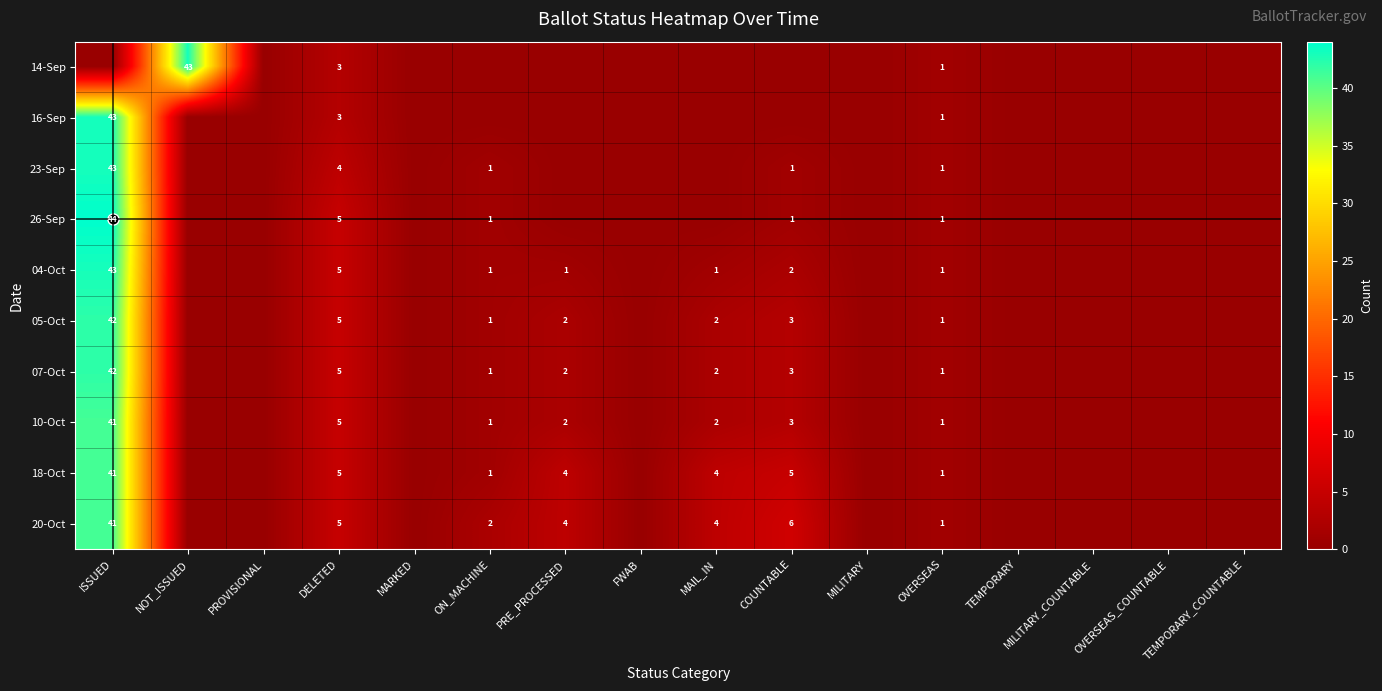

List the labels in order of 26-Sep value, largest first.

ISSUED, DELETED, ON_MACHINE, COUNTABLE, OVERSEAS, NOT_ISSUED, PROVISIONAL, MARKED, PRE_PROCESSED, FWAB, MAIL_IN, MILITARY, TEMPORARY, MILITARY_COUNTABLE, OVERSEAS_COUNTABLE, TEMPORARY_COUNTABLE